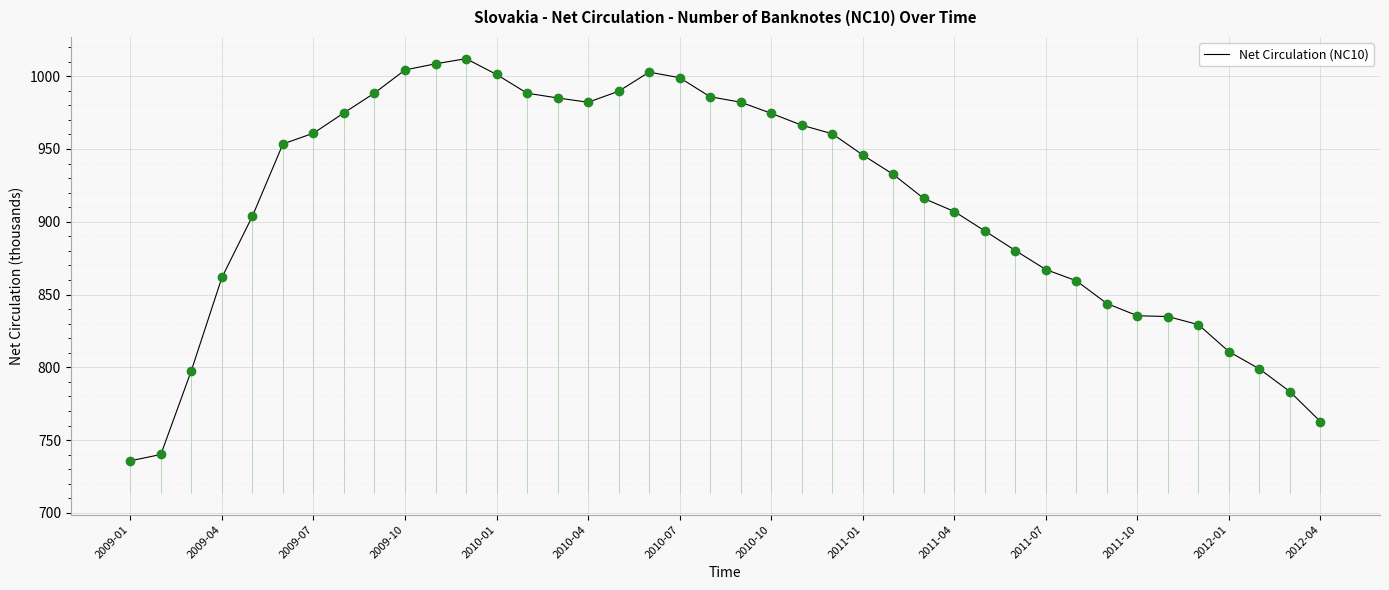

Does the chart have visible grid lines?

Yes